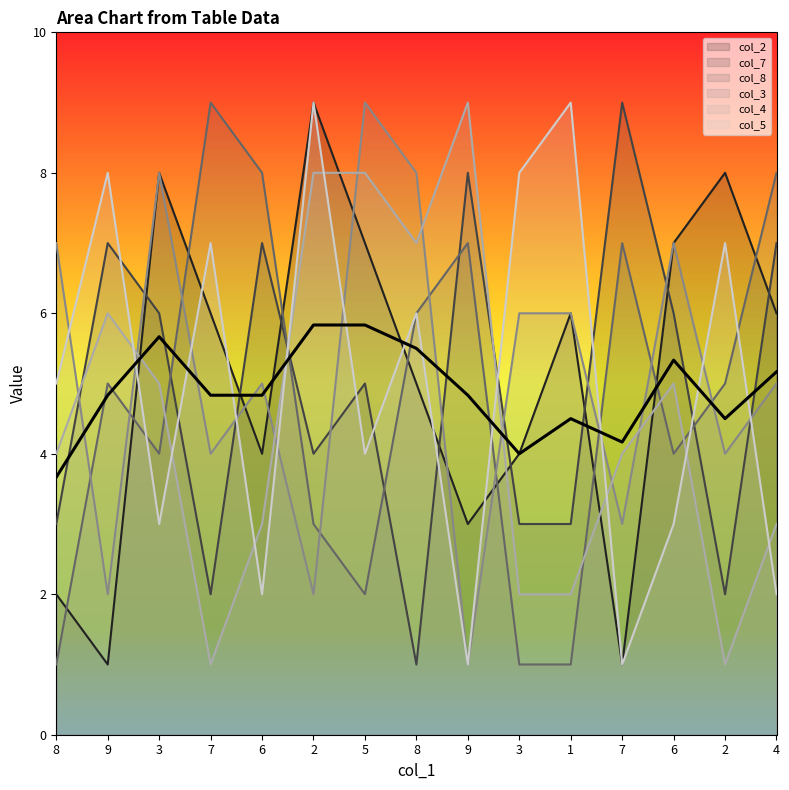

True or false: col_3 and col_4 intersect in this chart.

True